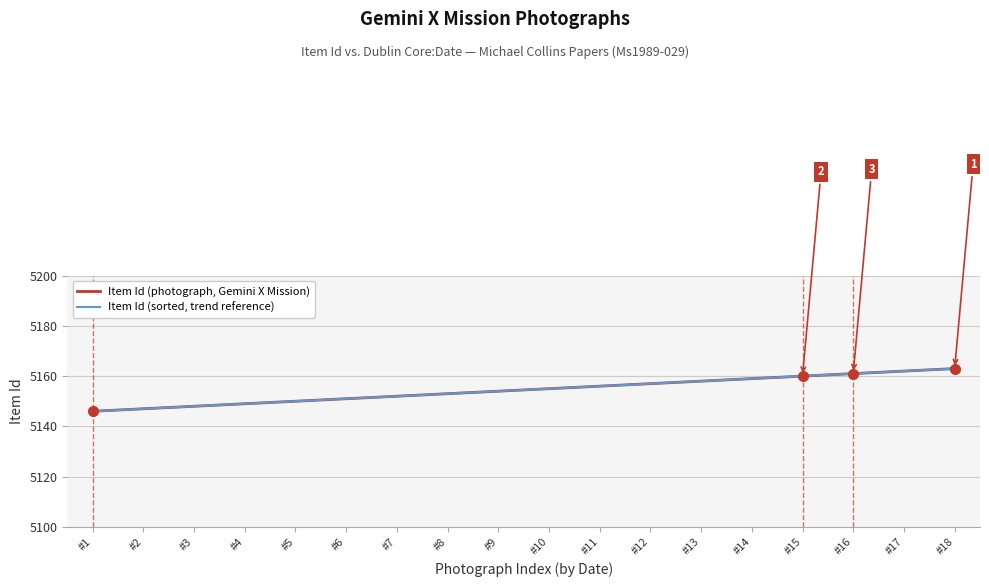

Which series has the widest spread of values?

Item Id (photograph, Gemini X Mission)